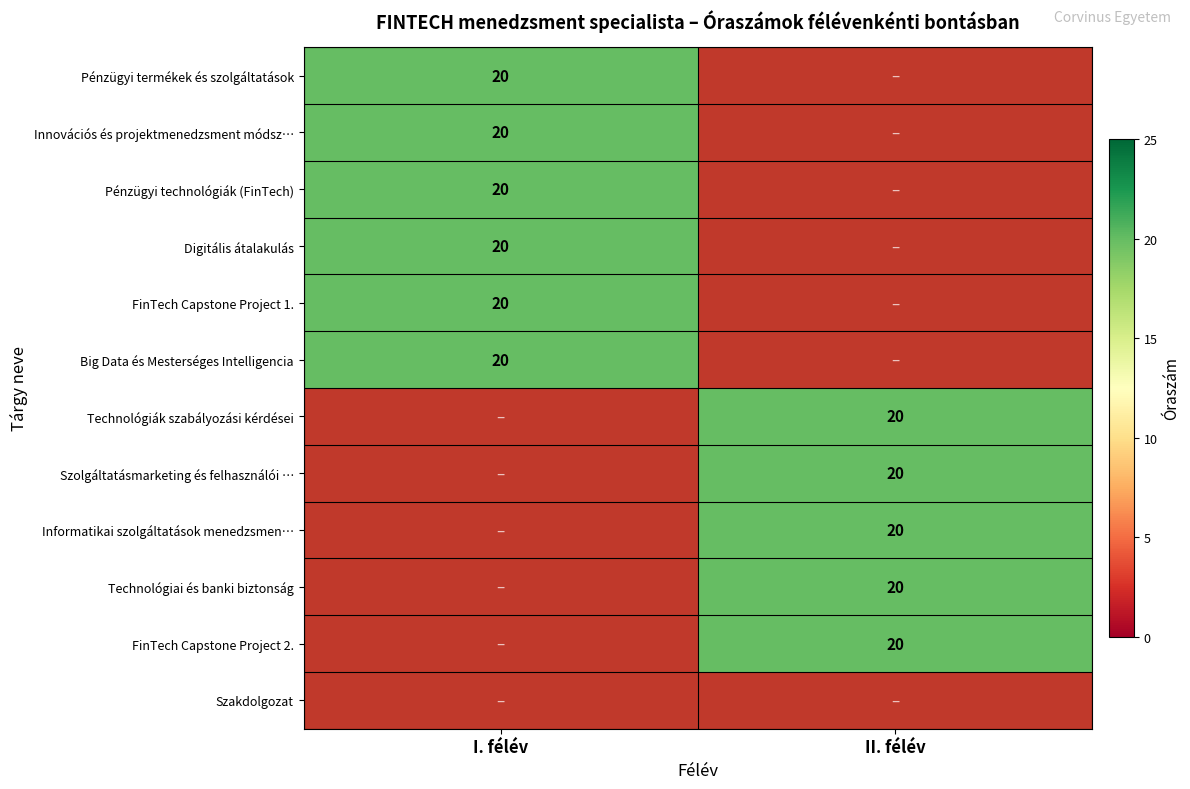

Rank the series by their maximum value, from lowest to highest.

Szakdolgozat, Pénzügyi termékek és szolgáltatások, Innovációs és projektmenedzsment módszerek, Pénzügyi technológiák (FinTech), Digitális átalakulás, FinTech Capstone Project 1., Big Data és Mesterséges Intelligencia, Technológiák szabályozási kérdései, Szolgáltatásmarketing és felhasználói élmény, Informatikai szolgáltatások menedzsment, Technológiai és banki biztonság, FinTech Capstone Project 2.